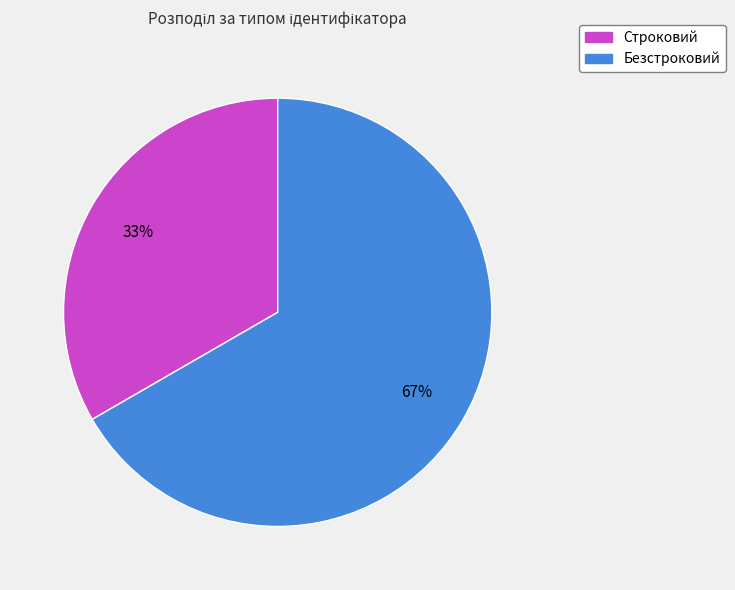

Is the sum of Безстроковий and Строковий greater than half?

Yes